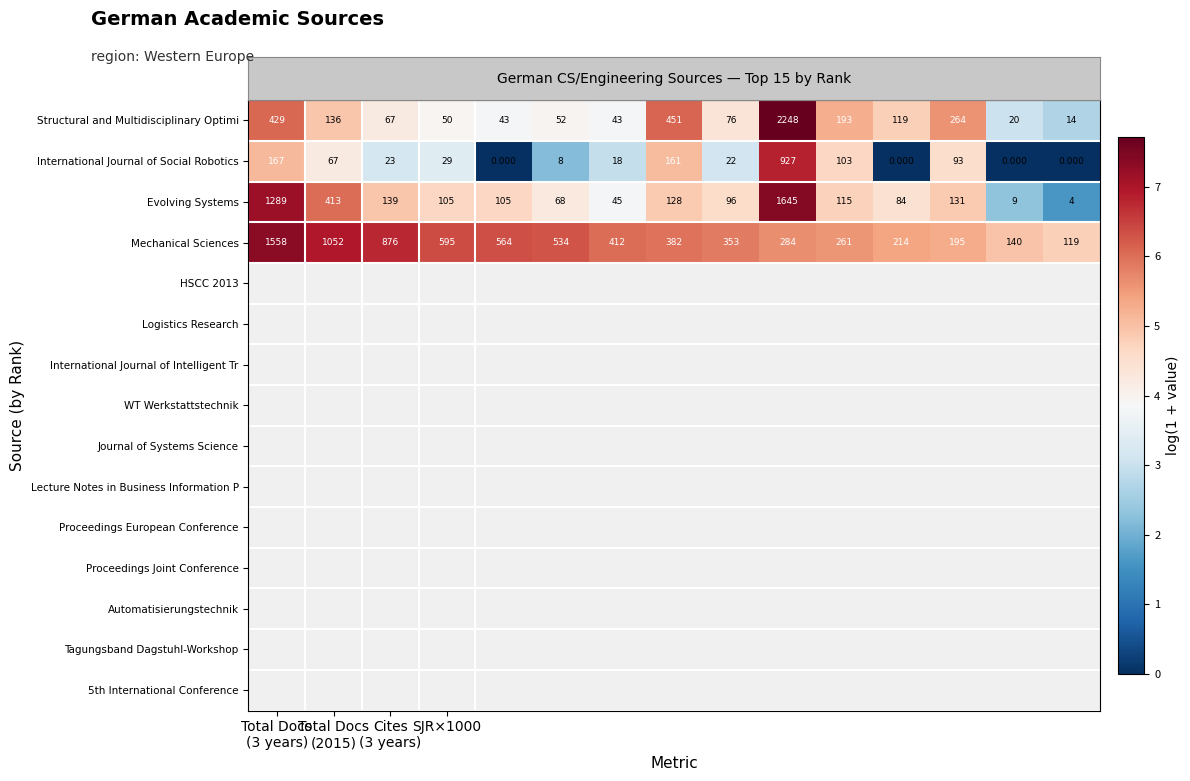

List the series in order of their peak value, lowest first.

International Journal of Social Robotics, Mechanical Sciences, Evolving Systems, Structural and Multidisciplinary Optimi